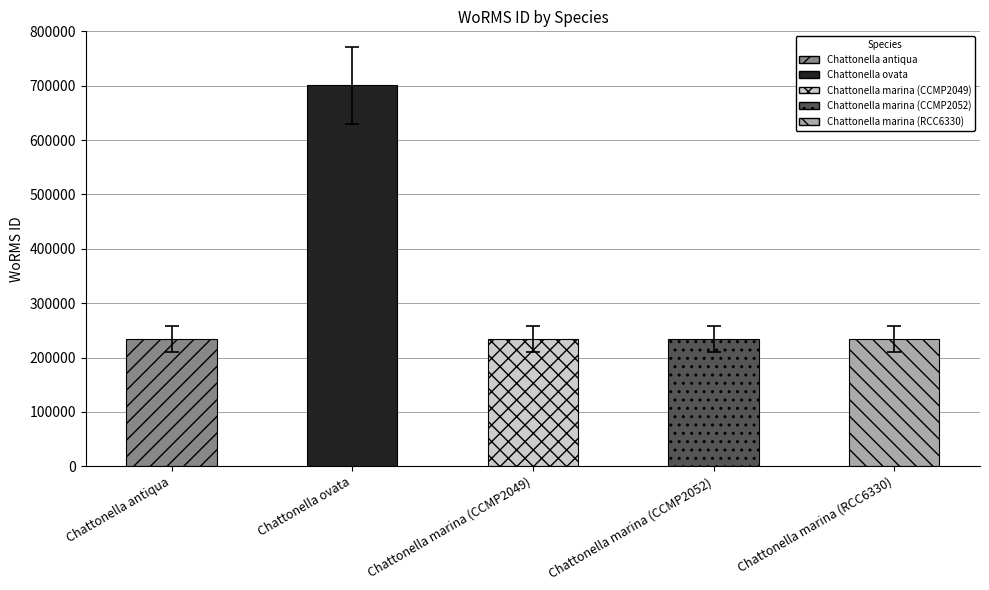

What is the smallest value displayed?

233778